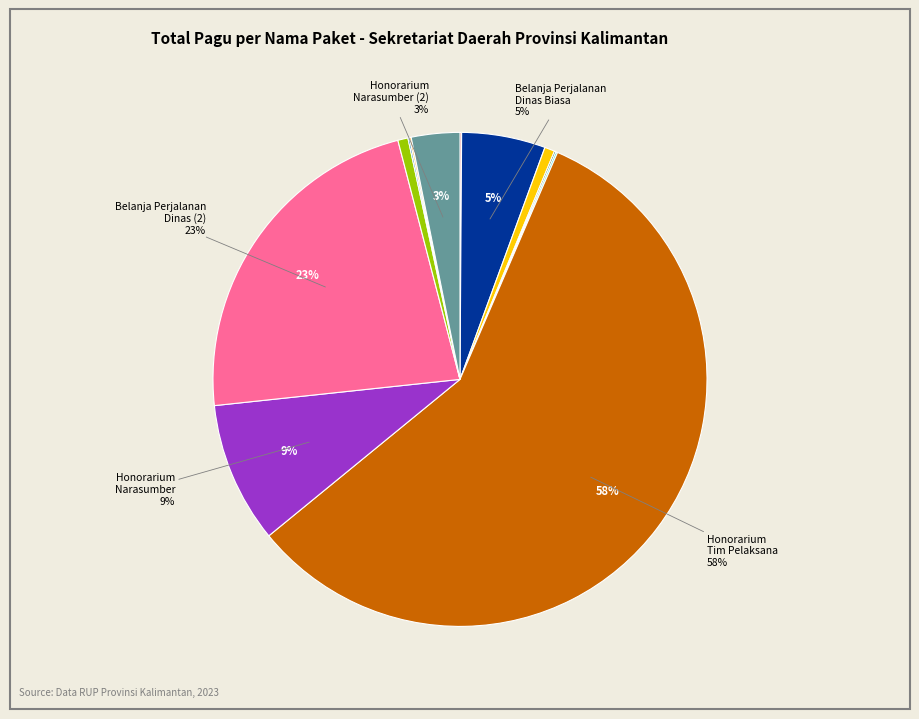

To the nearest percent, what is the average slice percentage?

8%